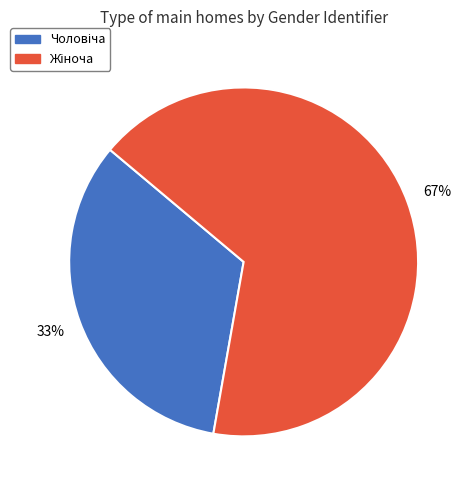

To the nearest percent, what is the average slice percentage?

50%